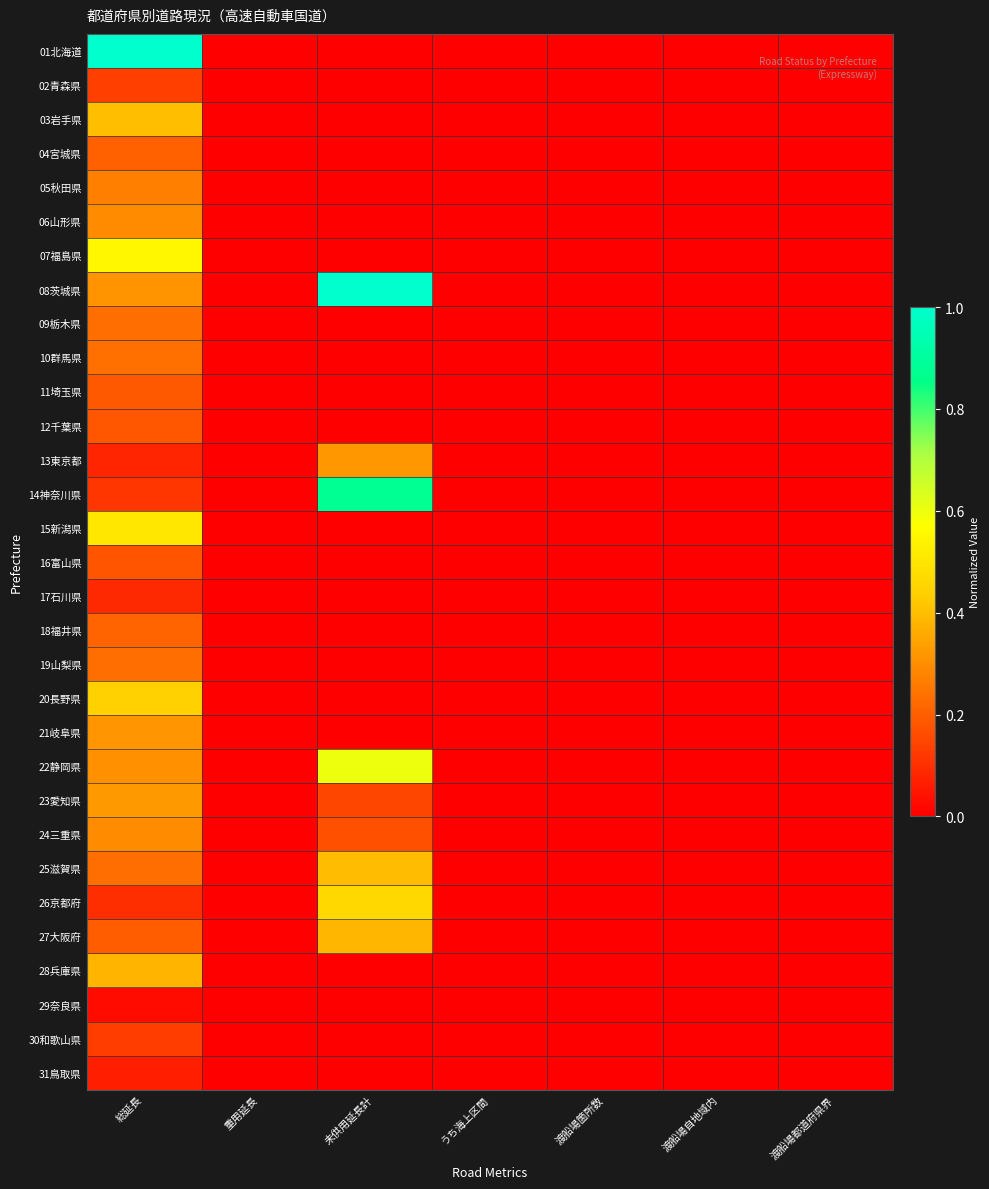

Between 総延長 and 渡船場都道府県界, which series saw the biggest shift?

01北海道